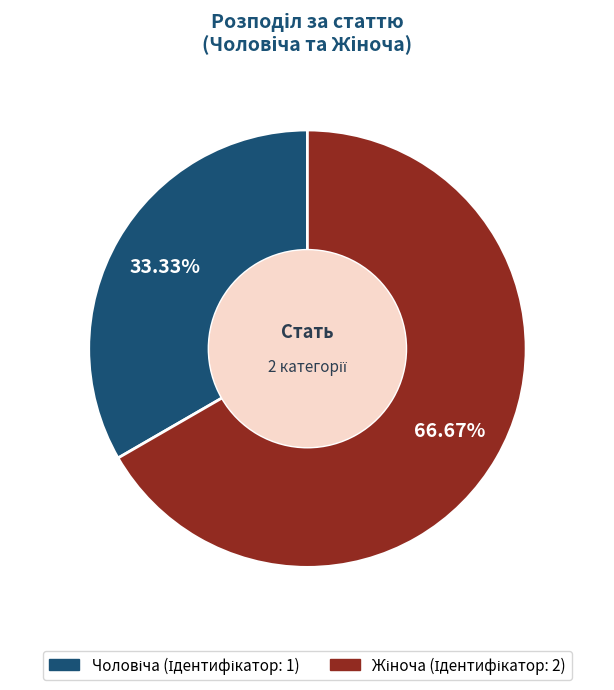

Is there any slice that represents more than half of the pie?

Yes